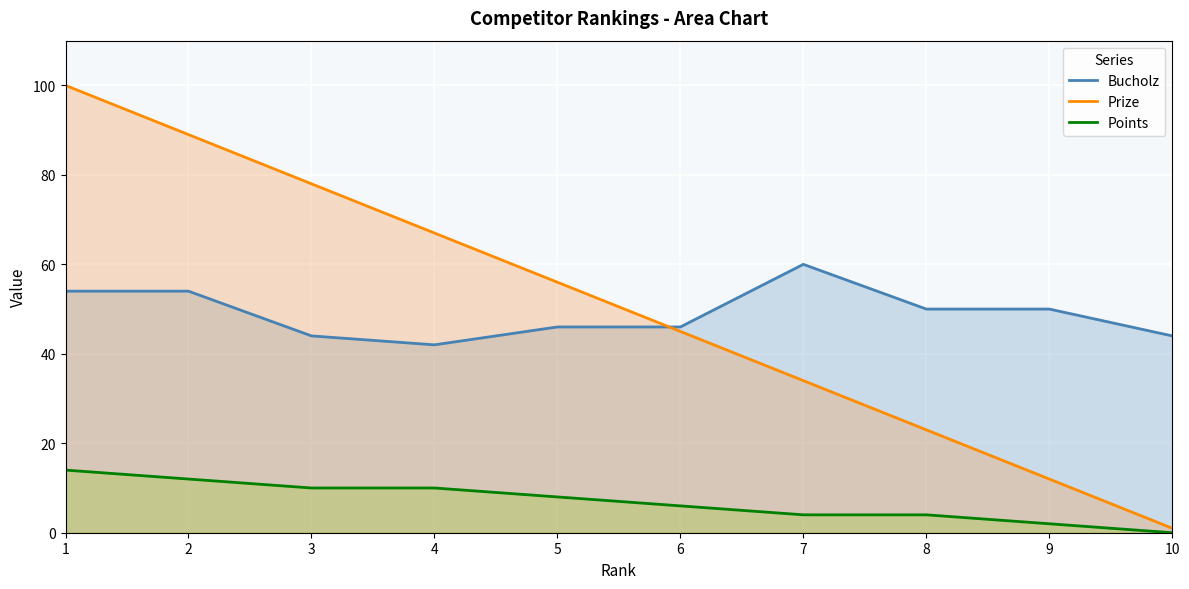

Is the value of Prize at 4 greater than the value of Bucholz at 6?

Yes